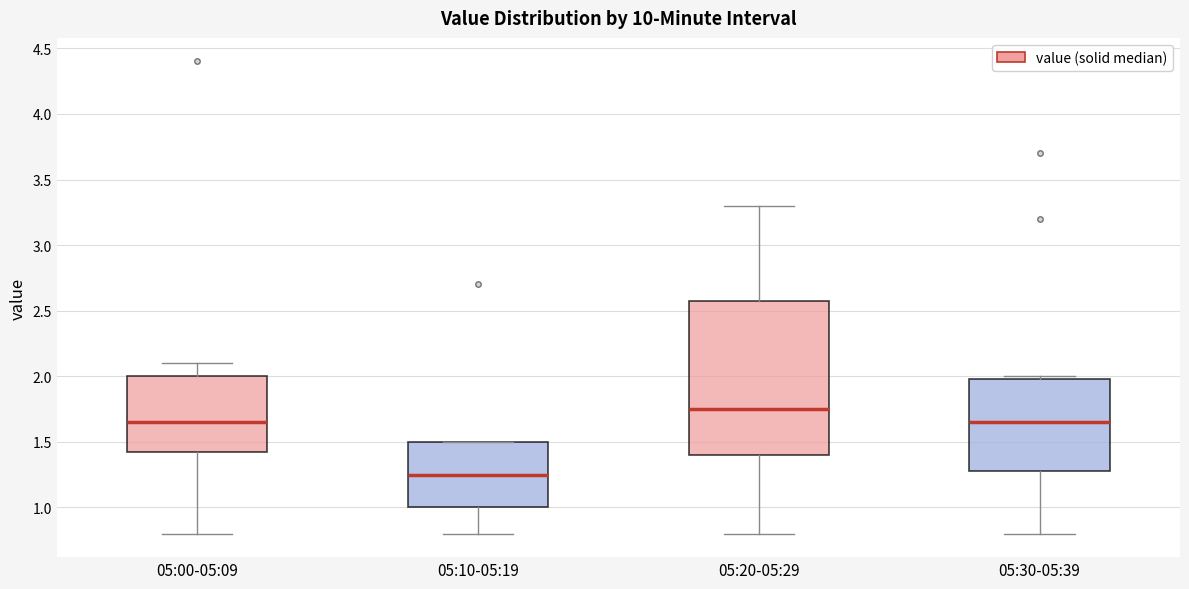

Which box is the tallest, from its lower edge to its upper edge?

05:20-05:29